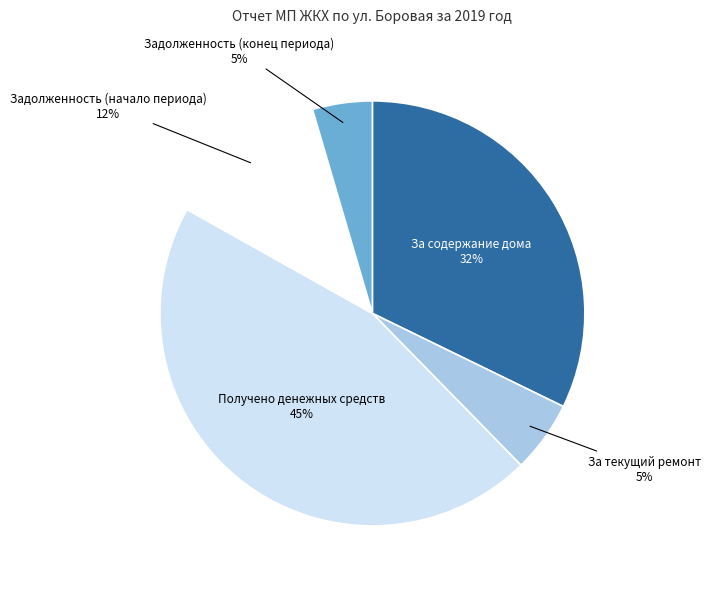

Is Задолженность (конец периода) the majority of the pie?

No